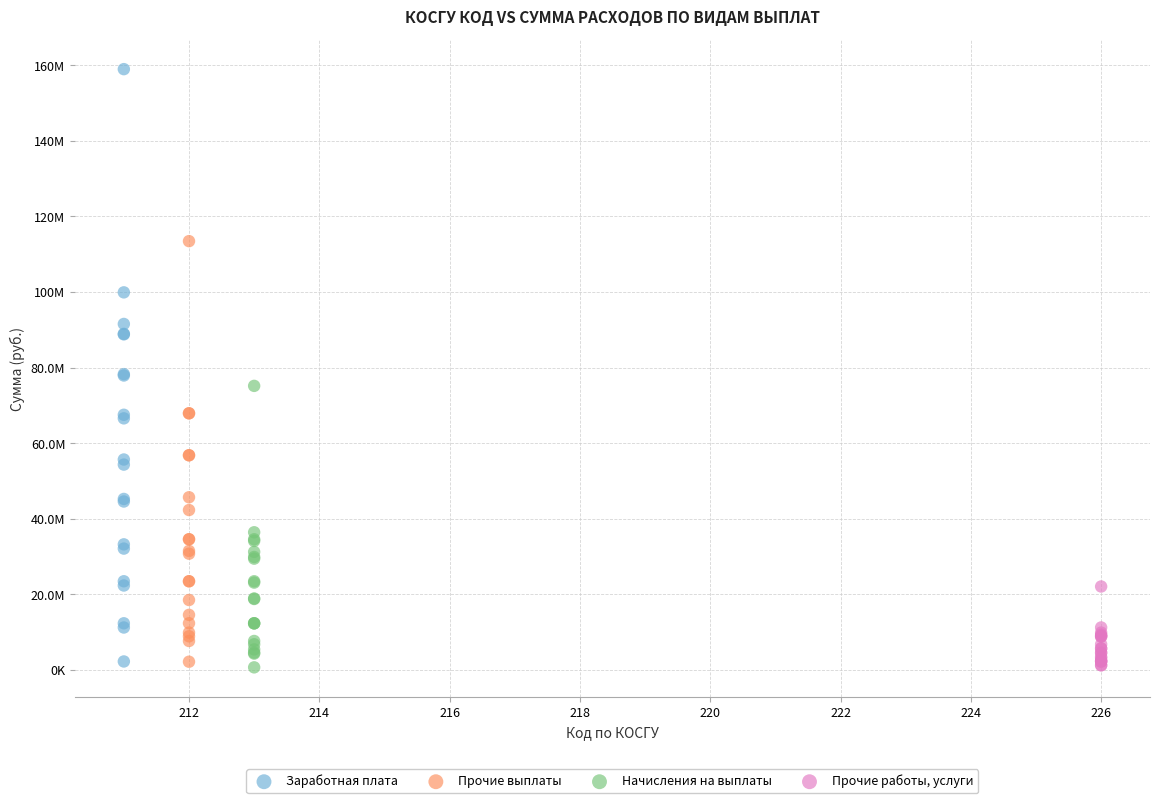

What are all the series names shown in the legend?

Заработная плата, Прочие выплаты, Начисления на выплаты, Прочие работы, услуги